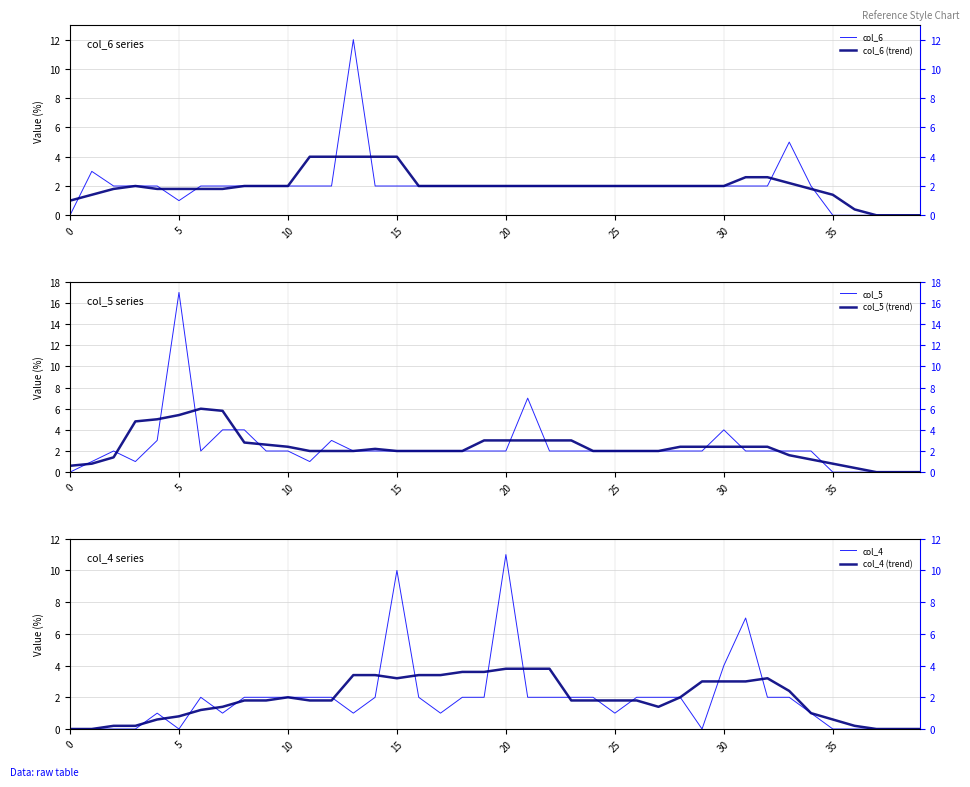

Rank the series by their maximum value, from highest to lowest.

col_5, col_6, col_4, col_5 (trend), col_6 (trend), col_4 (trend)